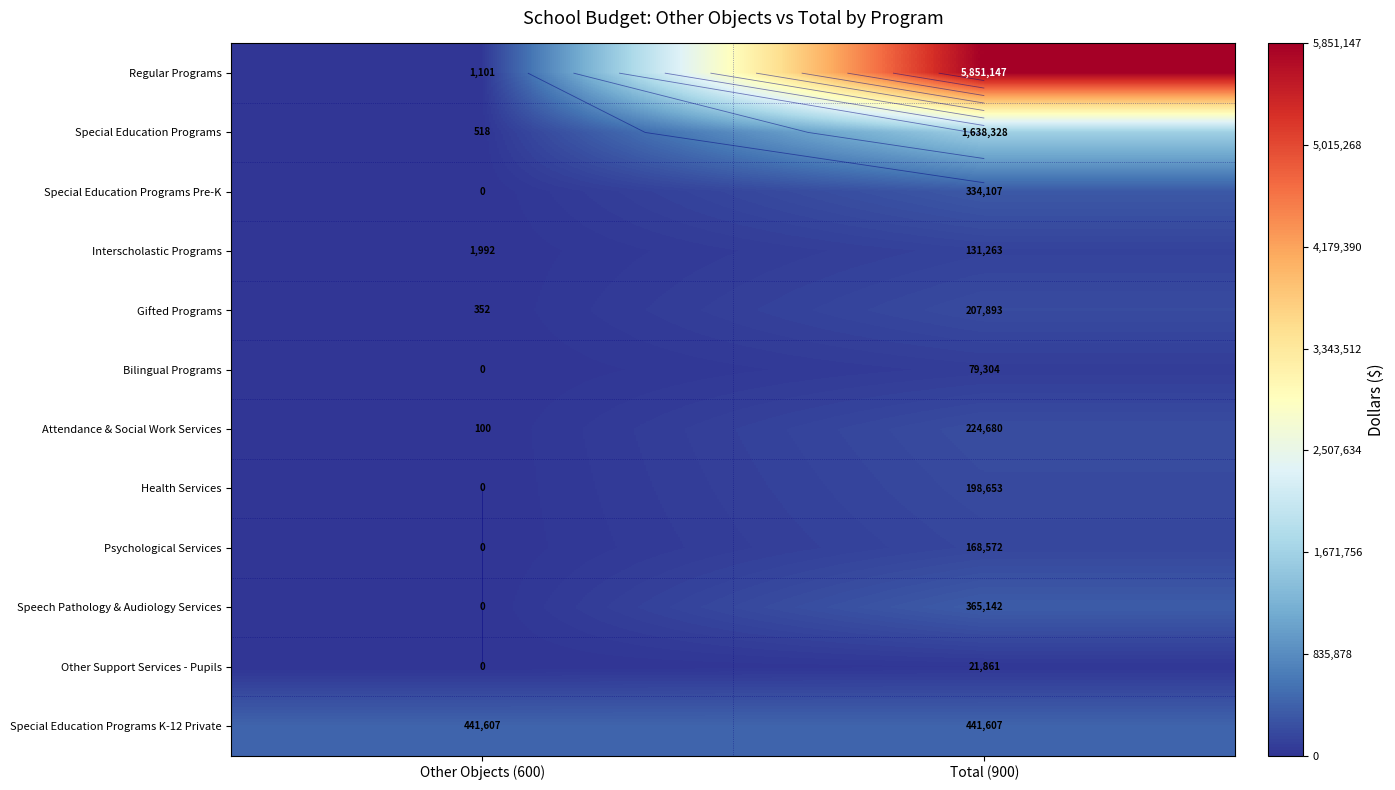

Which series changed the most between Other Objects (600) and Total (900)?

Regular Programs